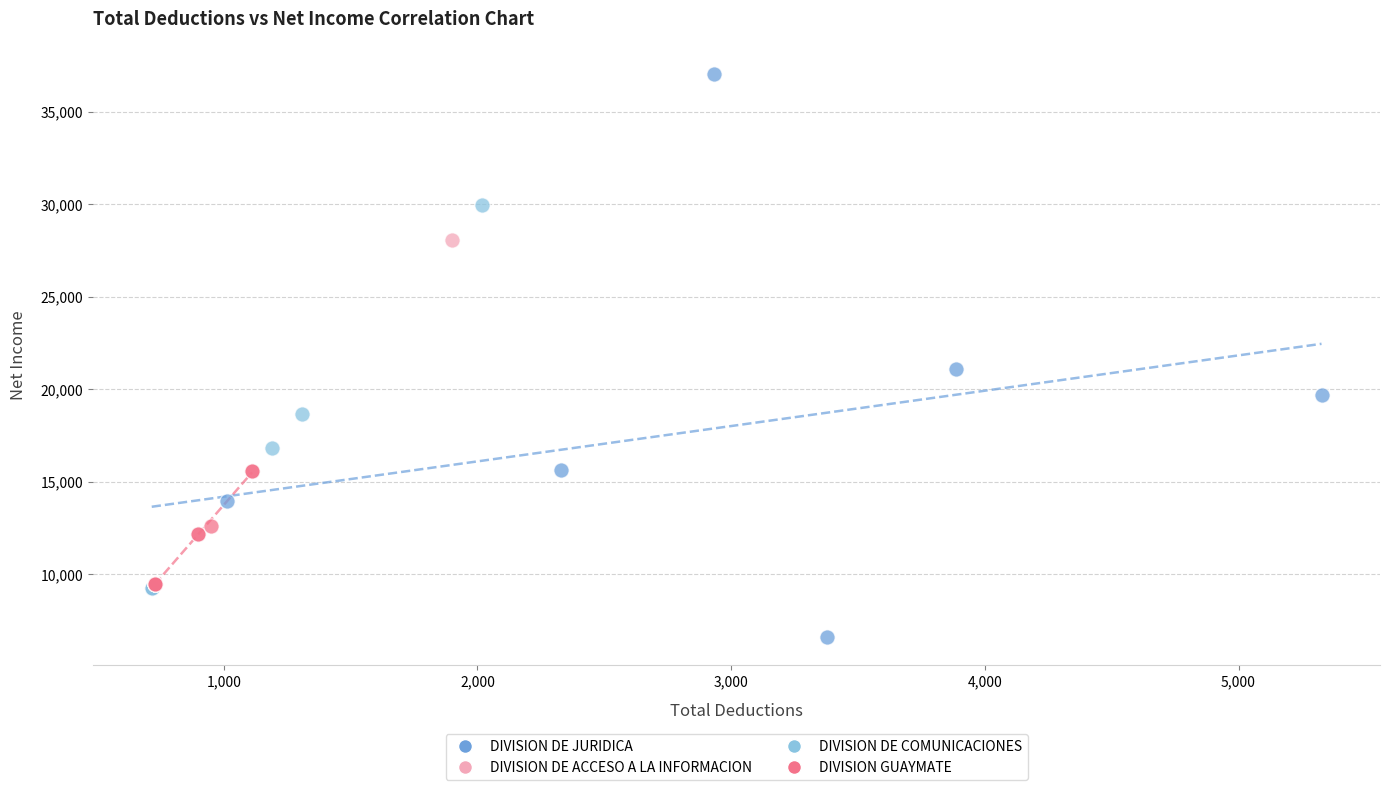

What are all the series names shown in the legend?

DIVISION DE JURIDICA, DIVISION DE ACCESO A LA INFORMACION, DIVISION DE COMUNICACIONES, DIVISION GUAYMATE